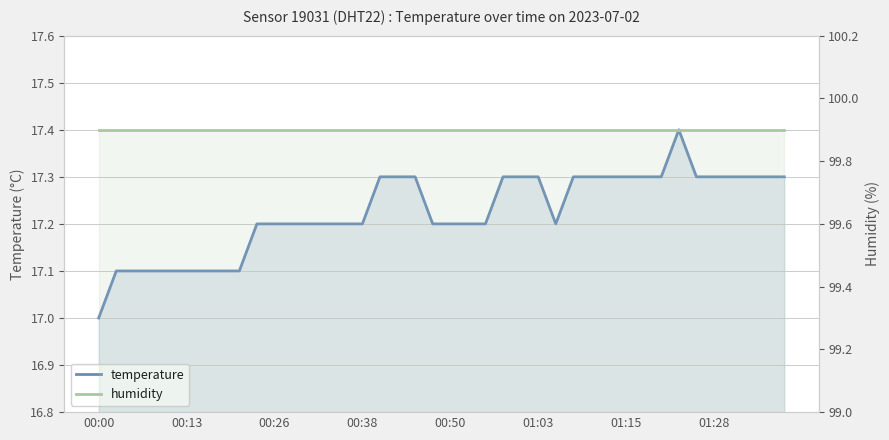

Rank the series by their maximum value, from highest to lowest.

humidity, temperature